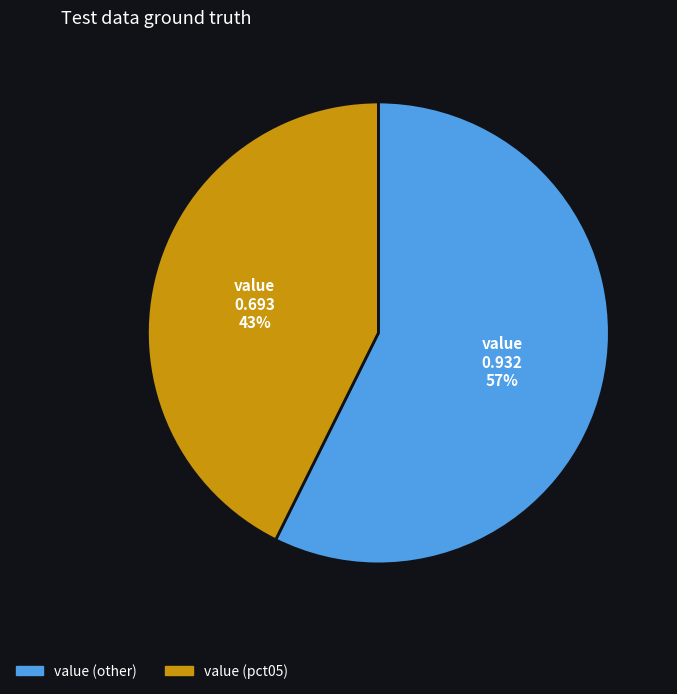

Does any single category account for the majority?

Yes